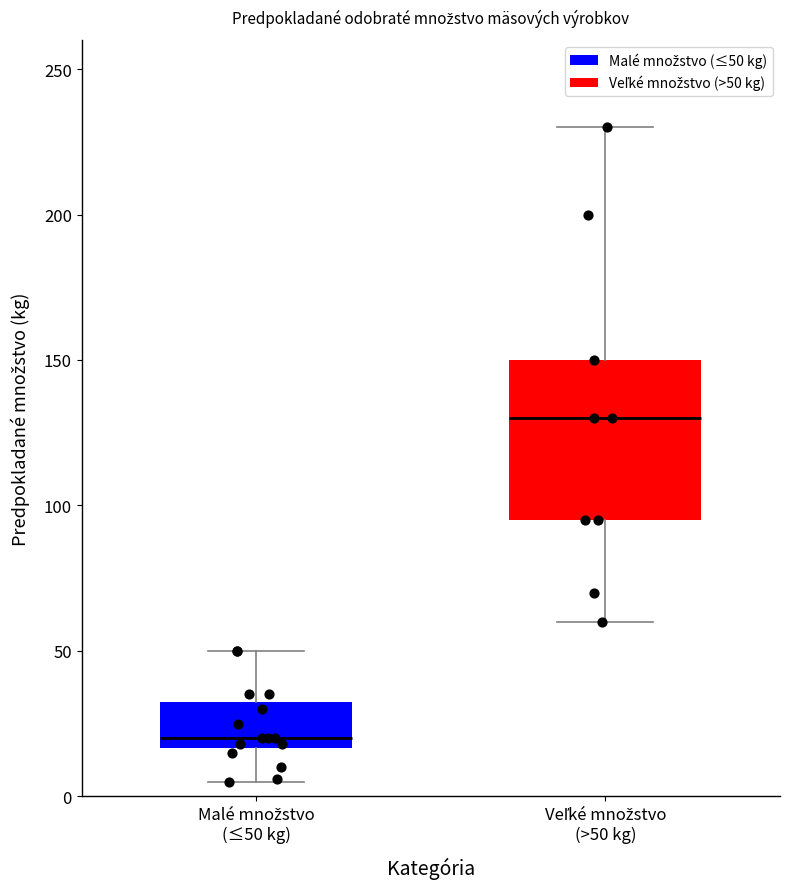

Which box's median line is the highest?

Veľké množstvo (>50 kg)